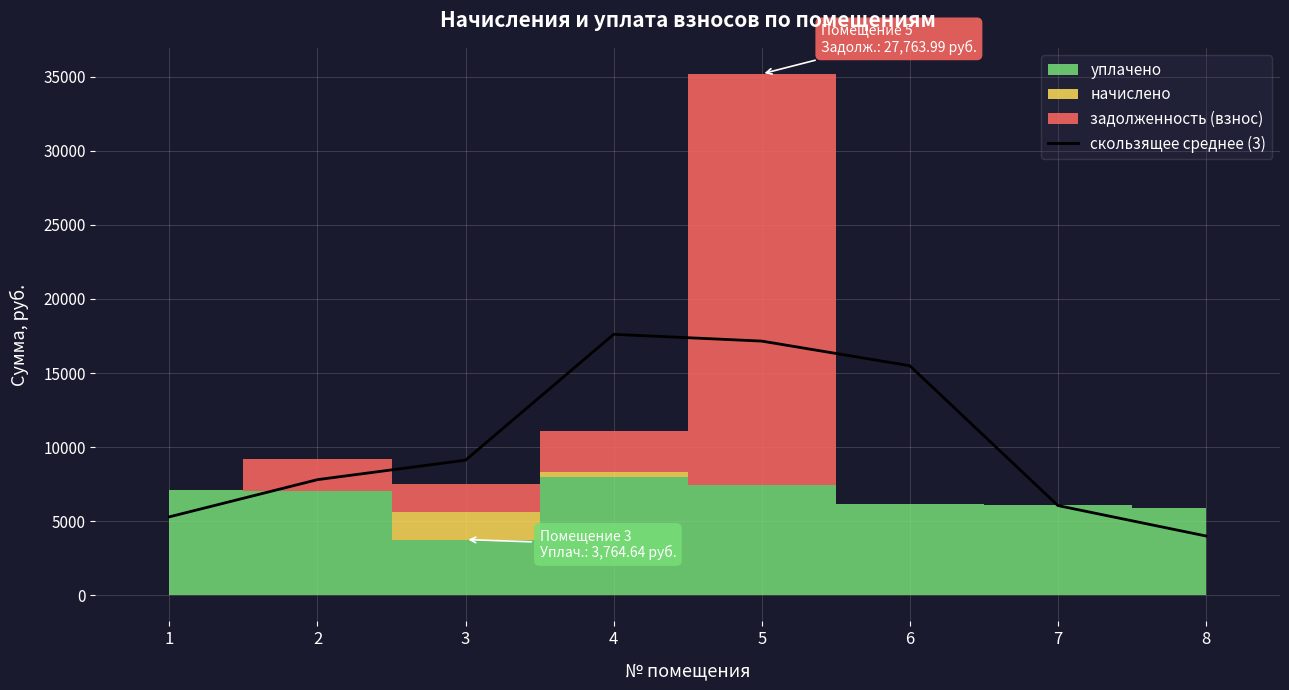

Where does the data first go above 9122?

3